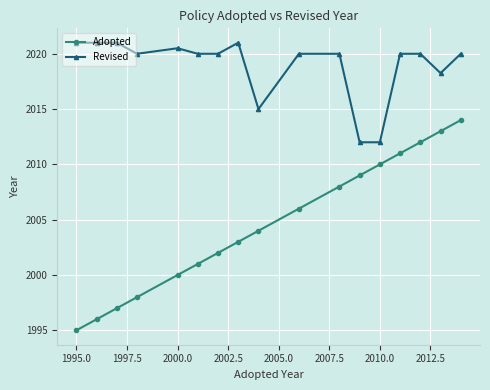

At how many categories does at least one series exceed 1999?

17